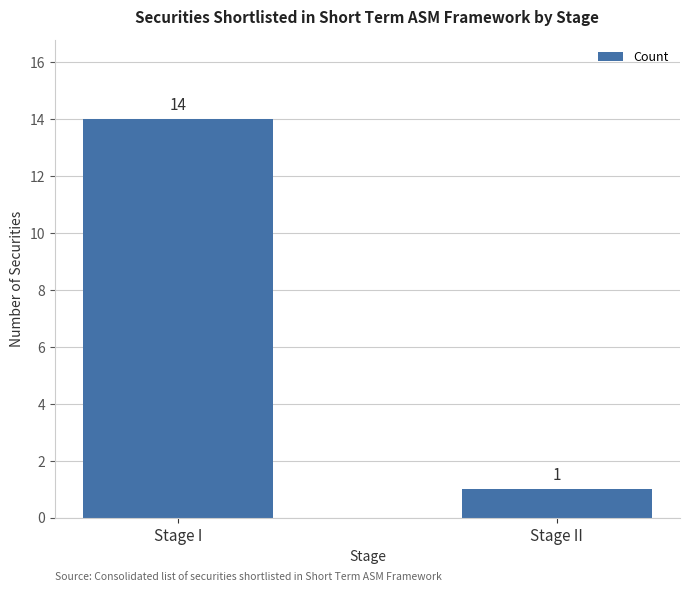

How many categories are shown in the chart?

2